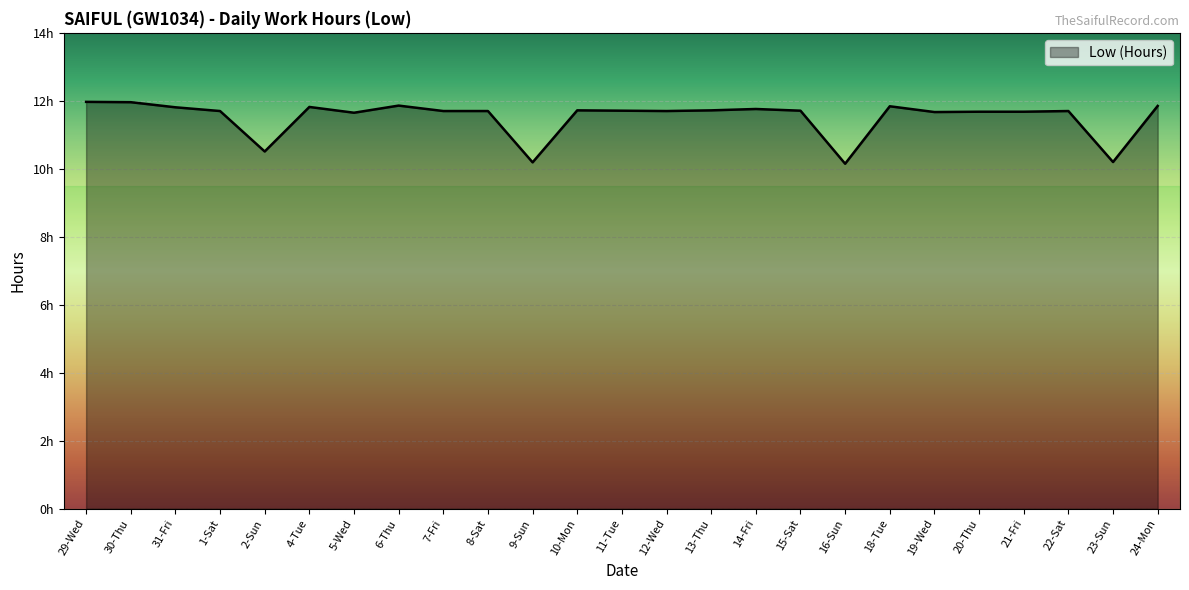

Does the chart have visible grid lines?

Yes